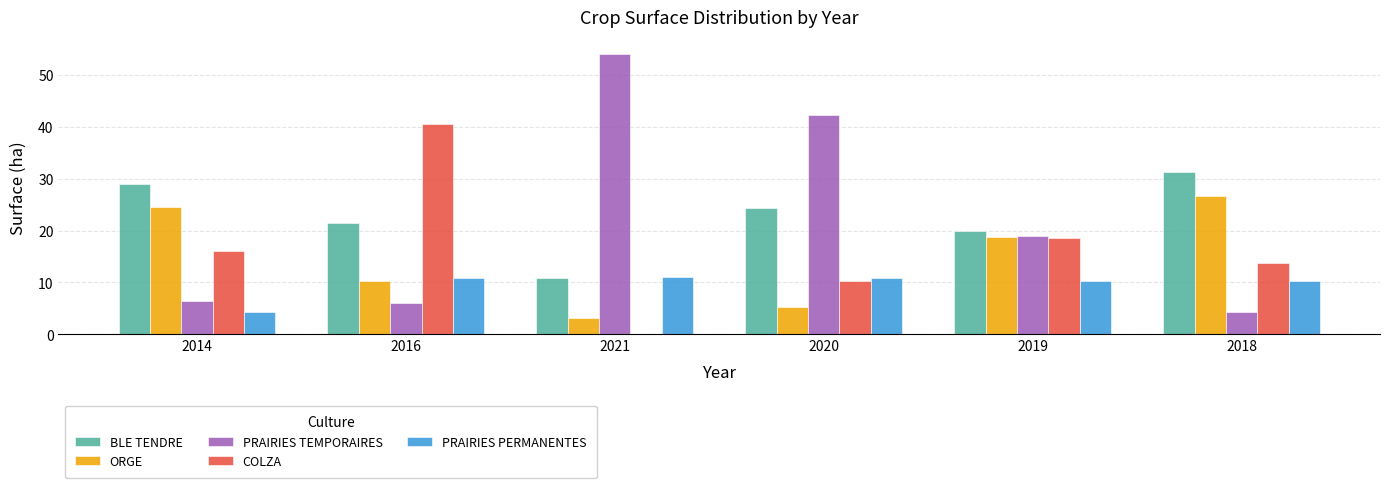

What is the sum of the ORGE values at 2020 and 2021?

8.5